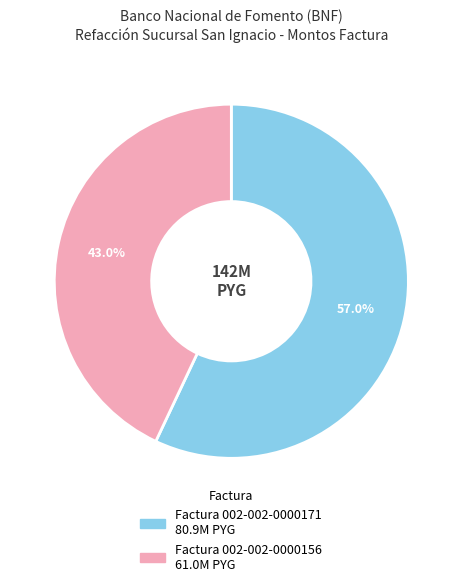

Is there a majority slice in this chart?

Yes